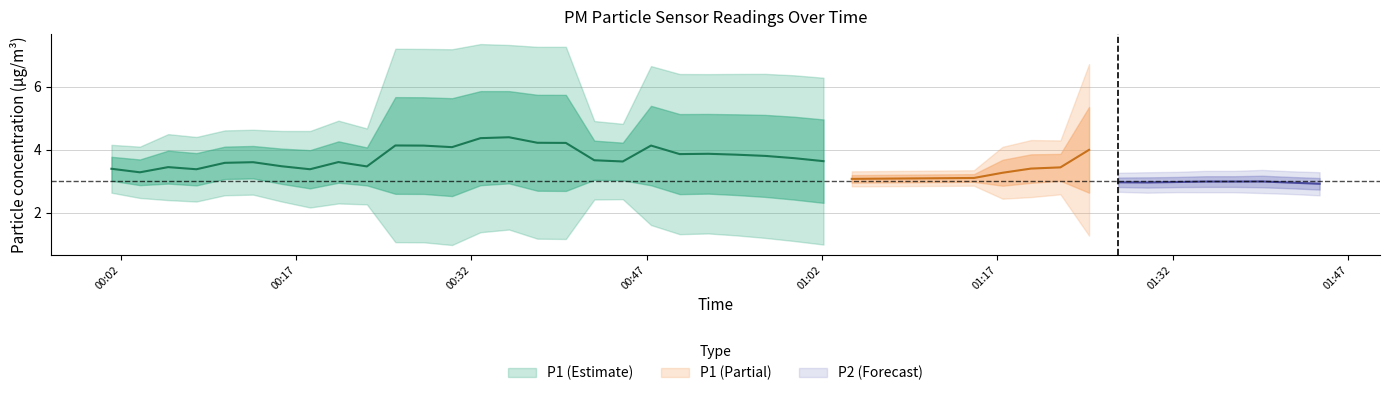

The P1 series shows 5.0 at 13. True or false?

False